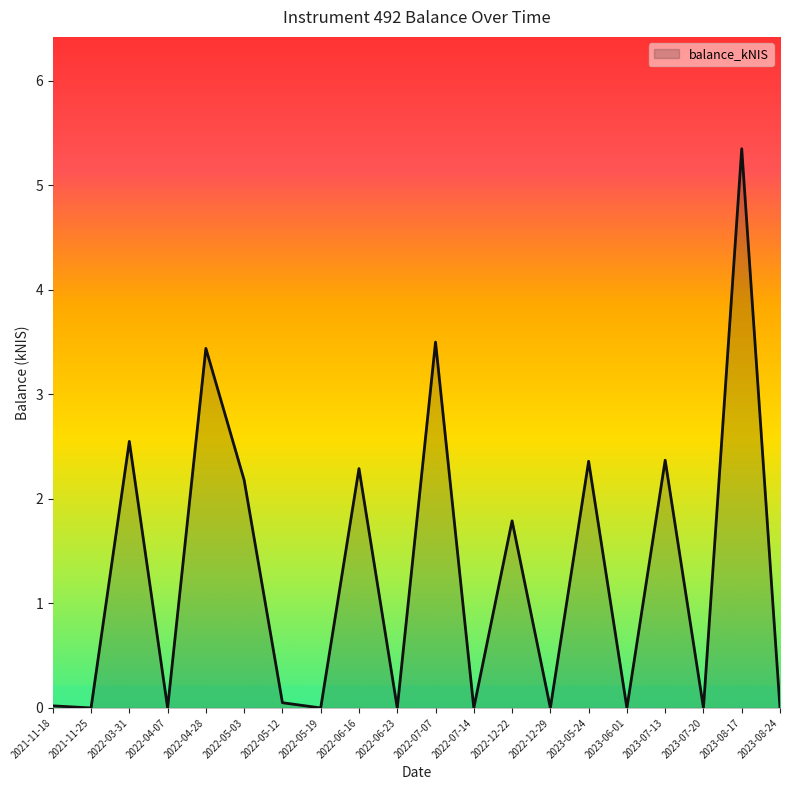

What position from the right is 2022-12-22?

8